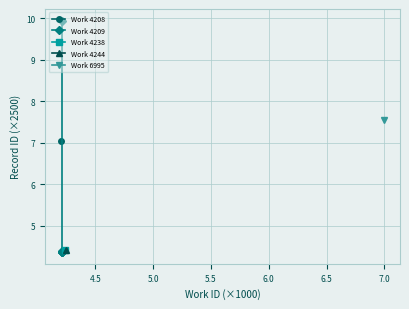

Is it true that the value at 6.0 is 1.1?

False